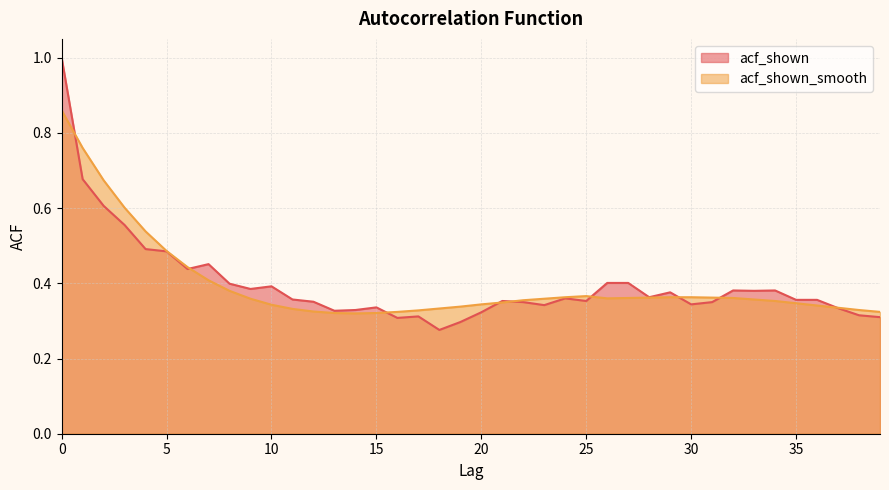

The value of acf_shown at 21 is 0.4. True or false?

True